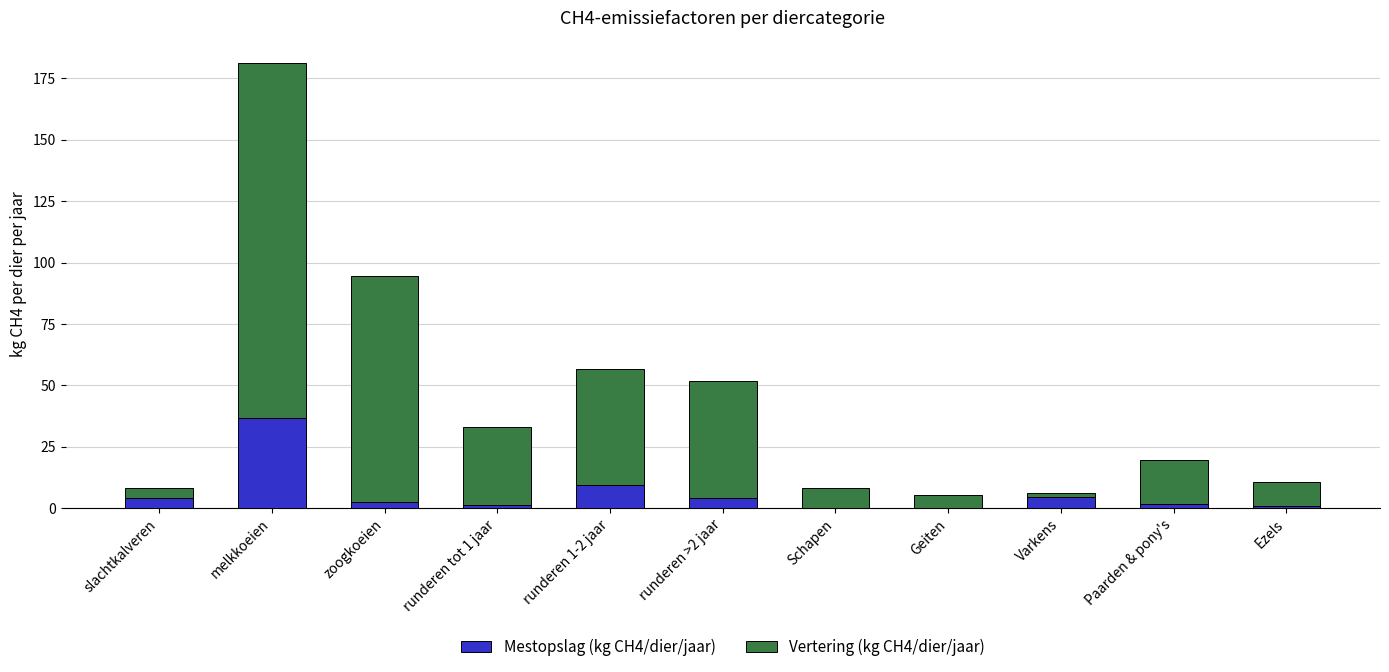

The Mestopslag (kg CH4/dier/jaar) series shows 22.2 at melkkoeien. True or false?

False